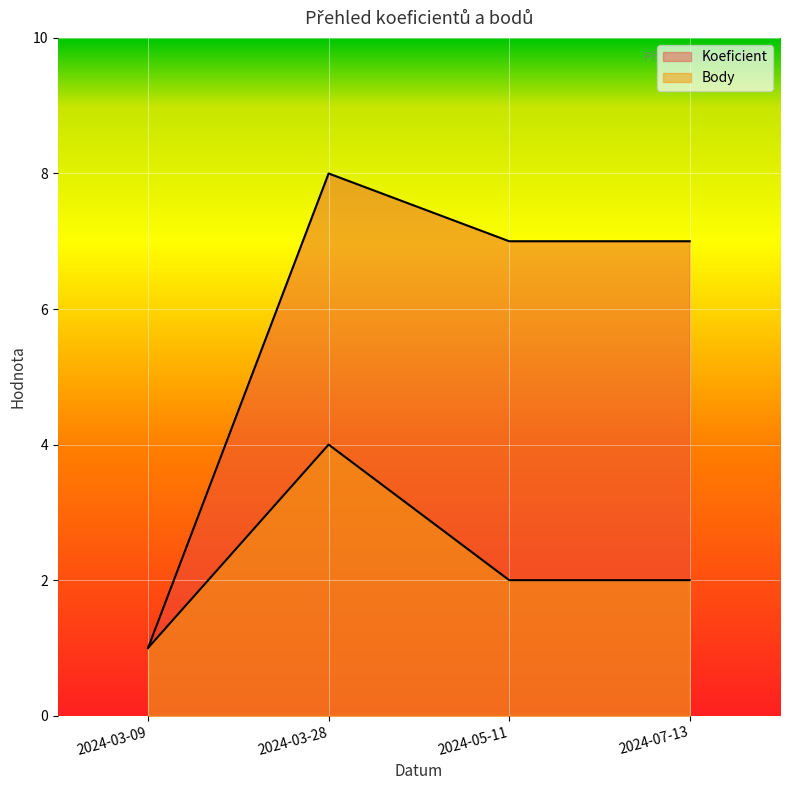

At how many categories does at least one series exceed 1?

3